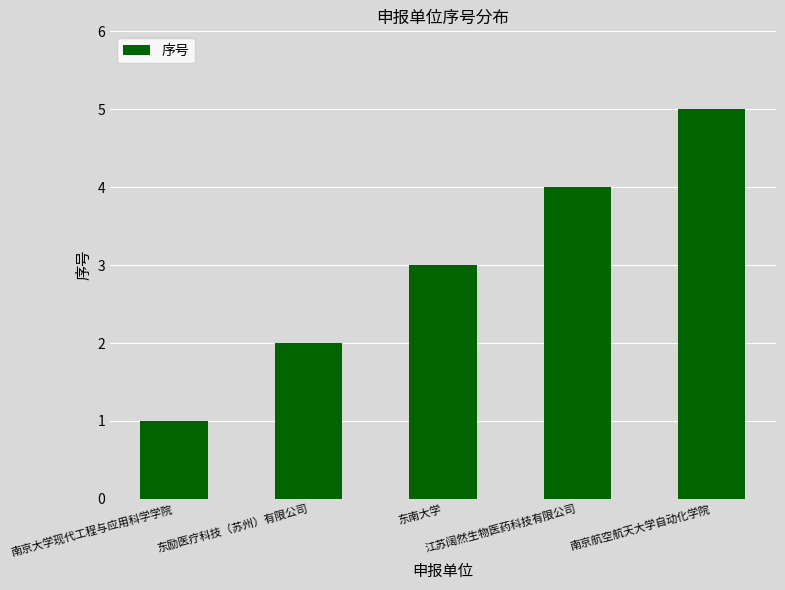

What is the label of the 3rd bar from the left?

东南大学